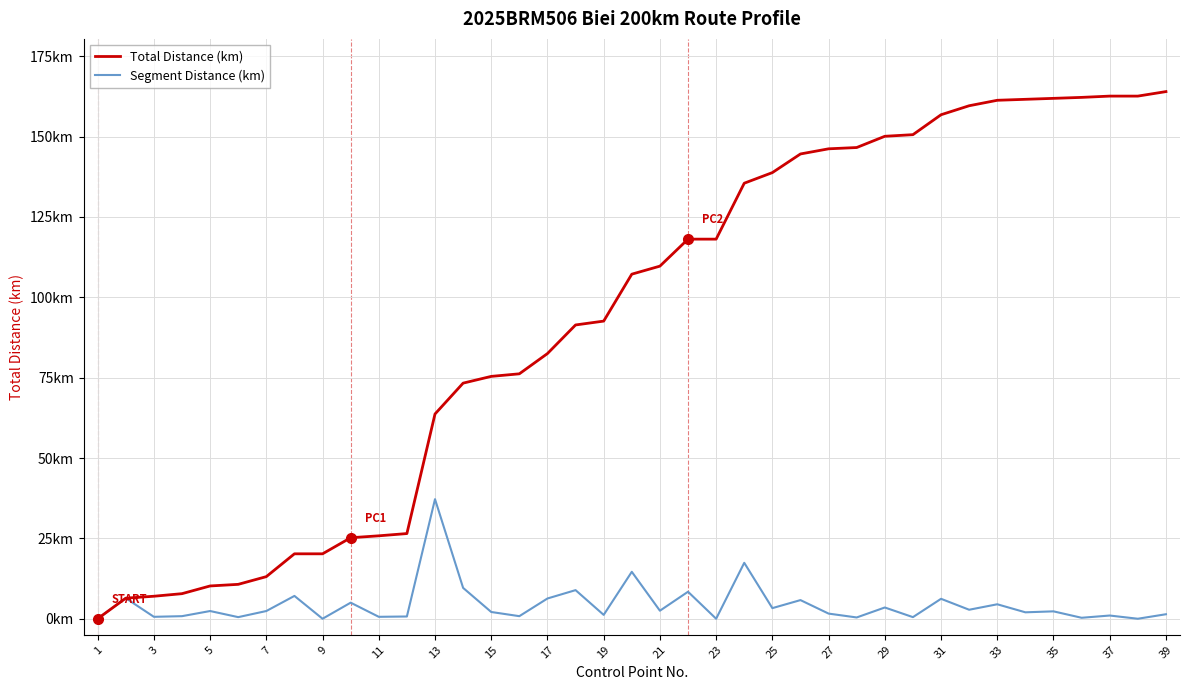

What are all the series names shown in the legend?

Total Distance (km), Segment Distance (km)